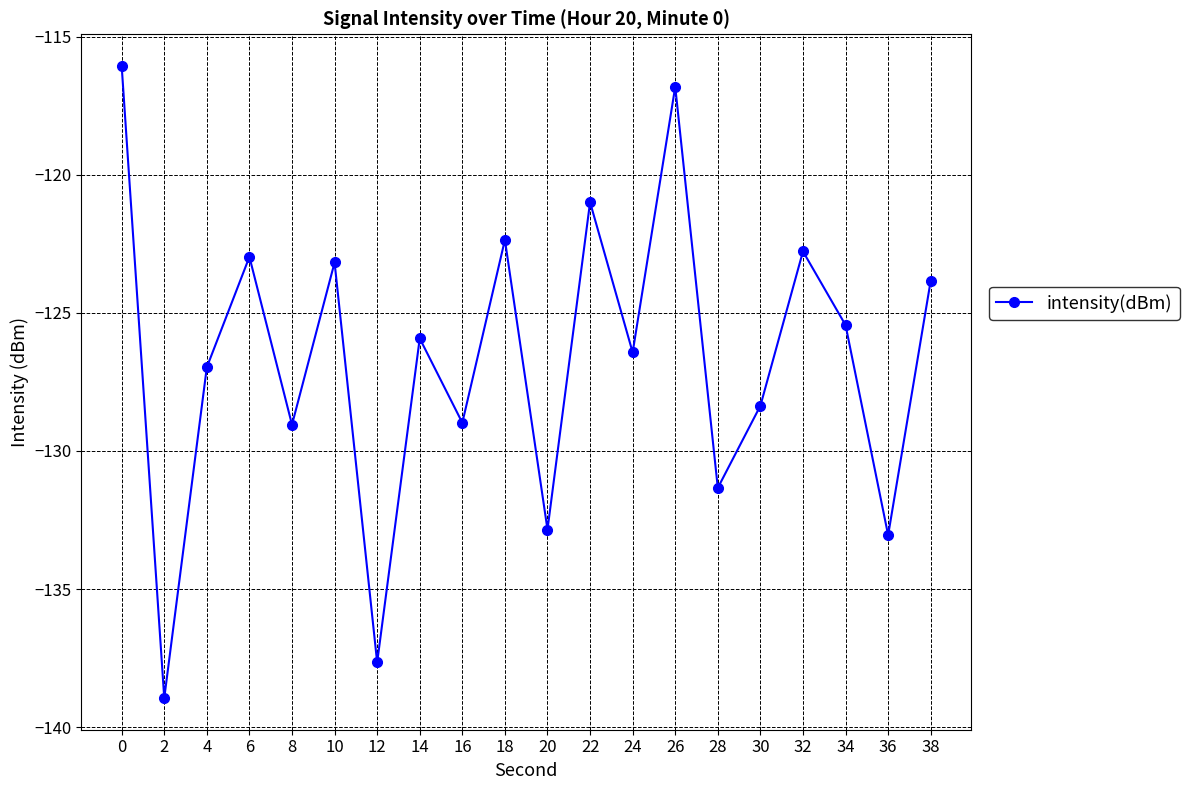

Reading right to left, list all the values displayed in this chart.

38=-123.8	36=-133.0	34=-125.4	32=-122.8	30=-128.4	28=-131.3	26=-116.8	24=-126.4	22=-121.0	20=-132.8	18=-122.4	16=-129.0	14=-125.9	12=-137.7	10=-123.2	8=-129.0	6=-123.0	4=-127.0	2=-138.9	0=-116.1